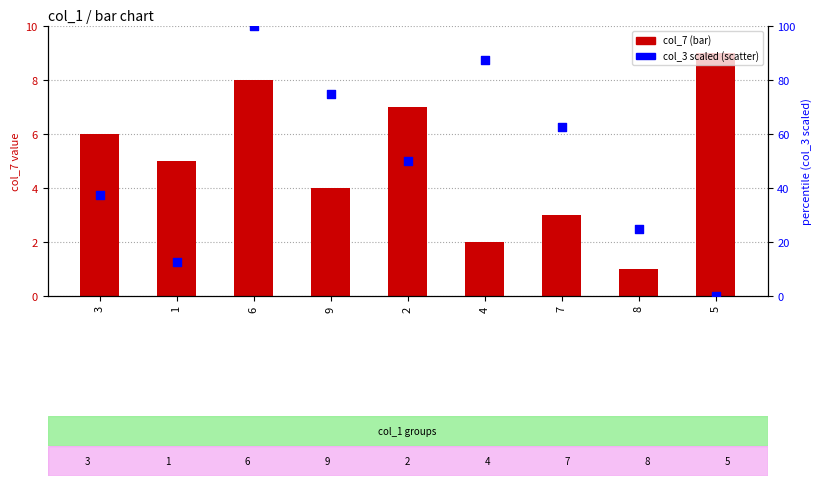

What is the total value across all series at 2?

57.0